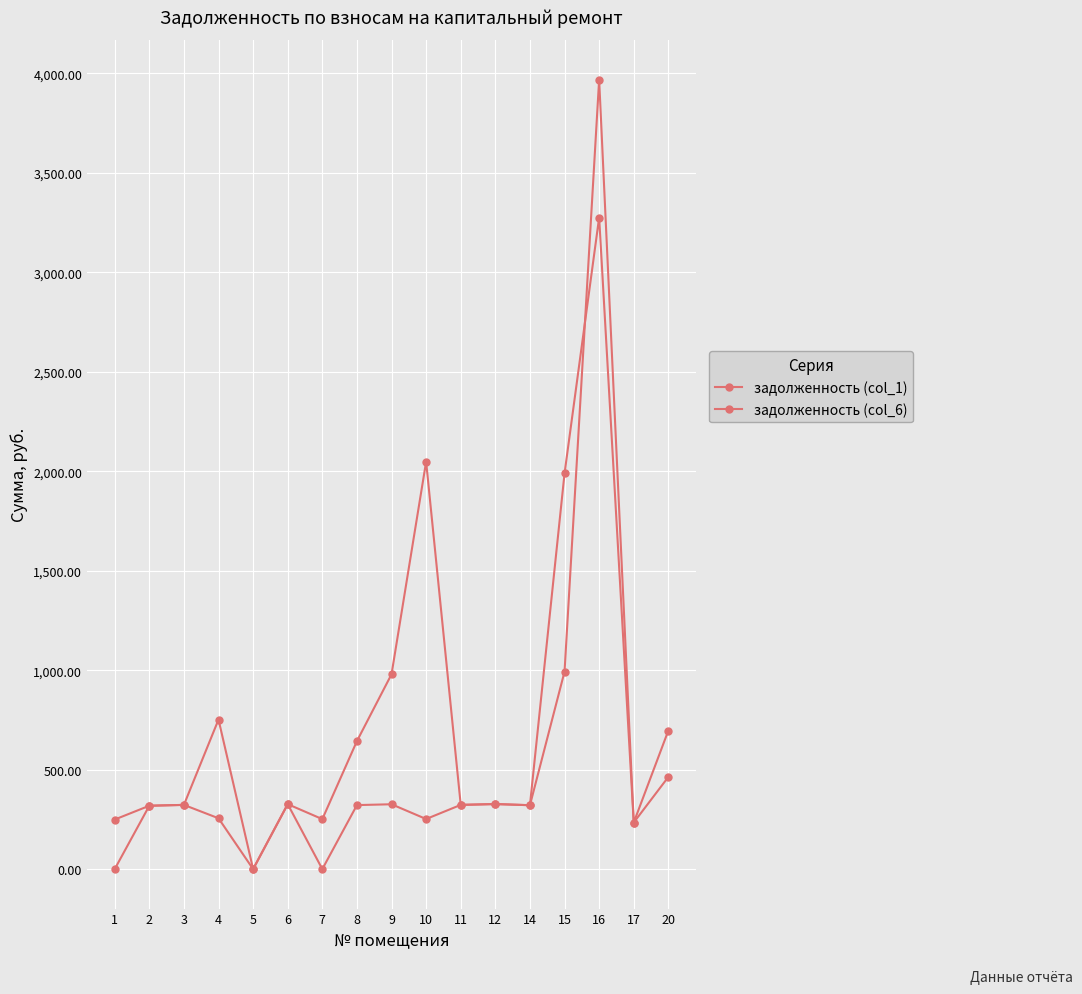

How many values in the задолженность (col_1) series are below 326?

8